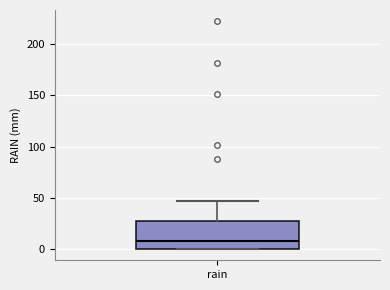

Read this box plot against the y-axis: the position of the median line, the range covered by the box, and the ends of both whiskers. The values are not printed on the chart, so give them approximately, as read against the axis.

median 10, box 0 to 30, whiskers 0 to 45